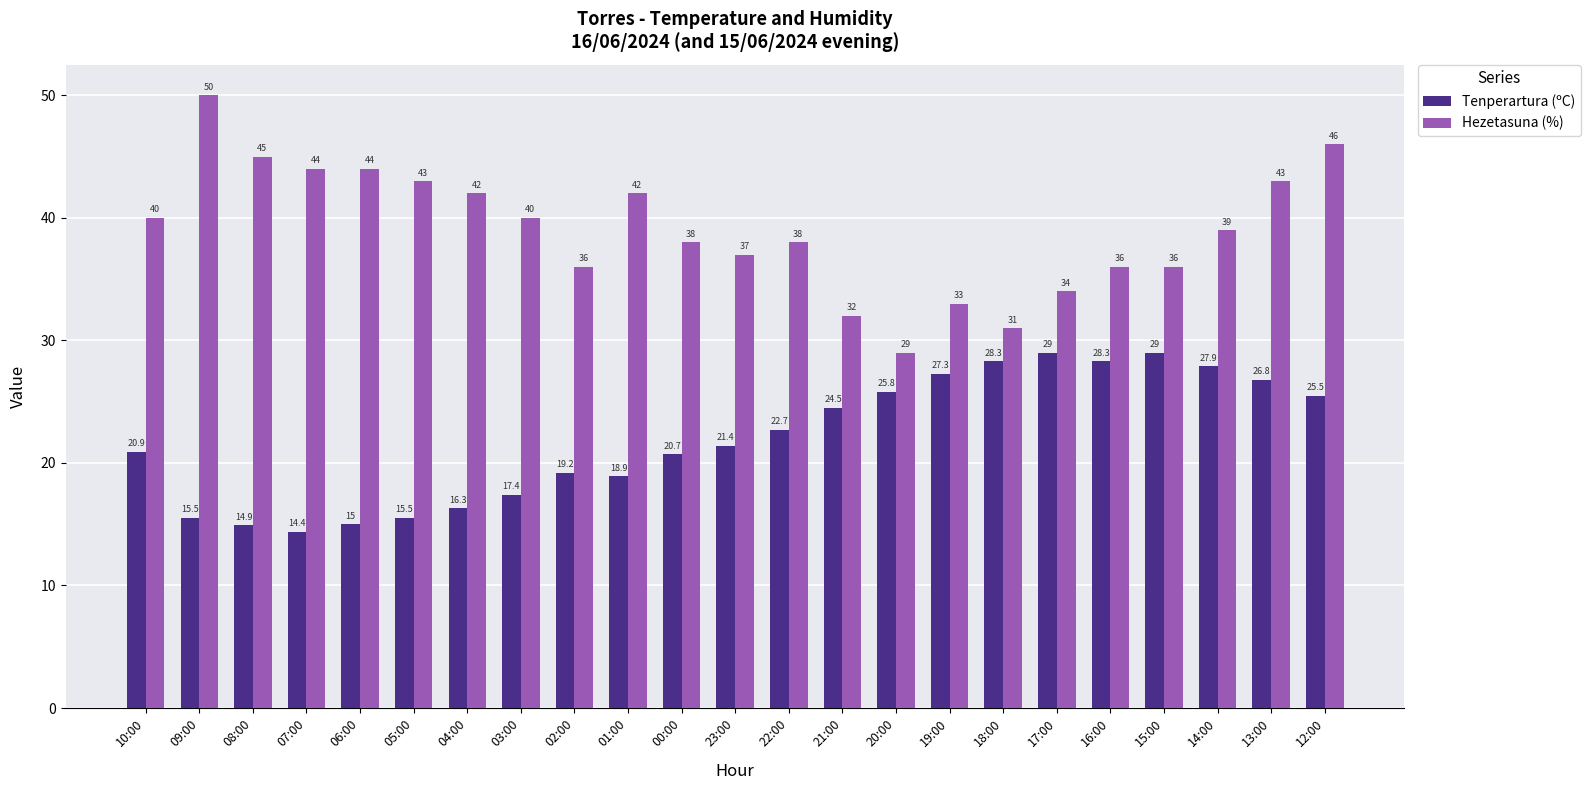

Which series changed the most between 04:00 and 21:00?

Hezetasuna (%)